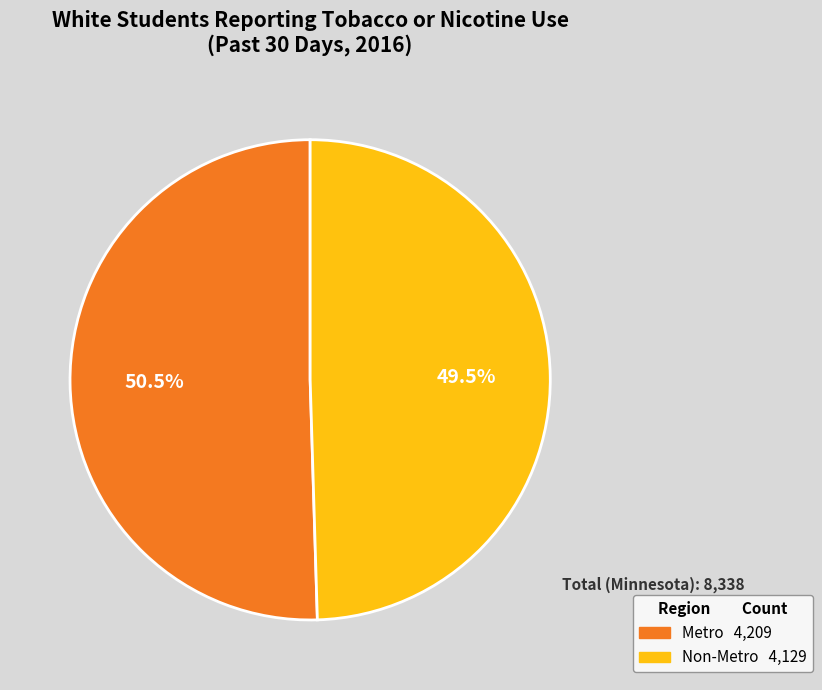

What is the majority slice?

Metro